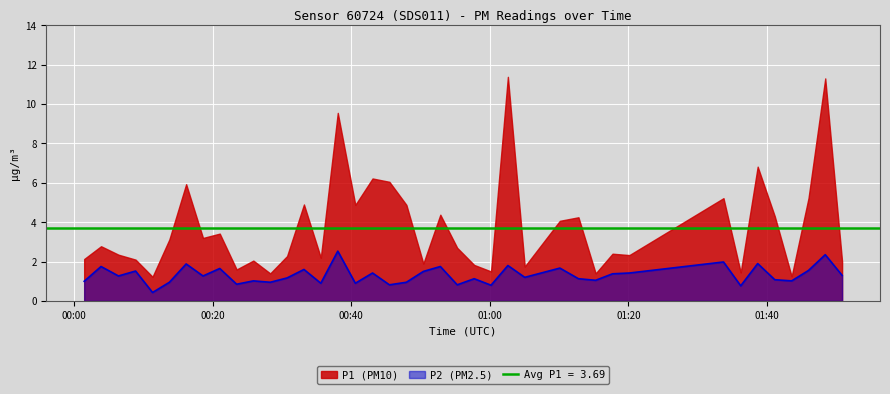

At which label is the value closest to 1?

2023-07-20T00:01:27